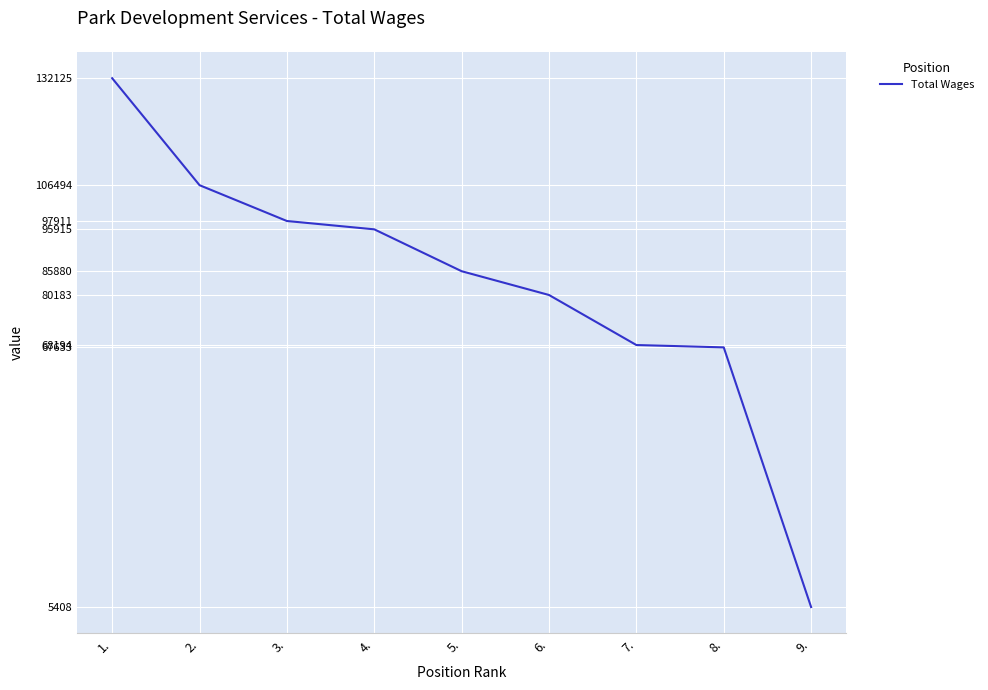

Does the chart have visible grid lines?

Yes